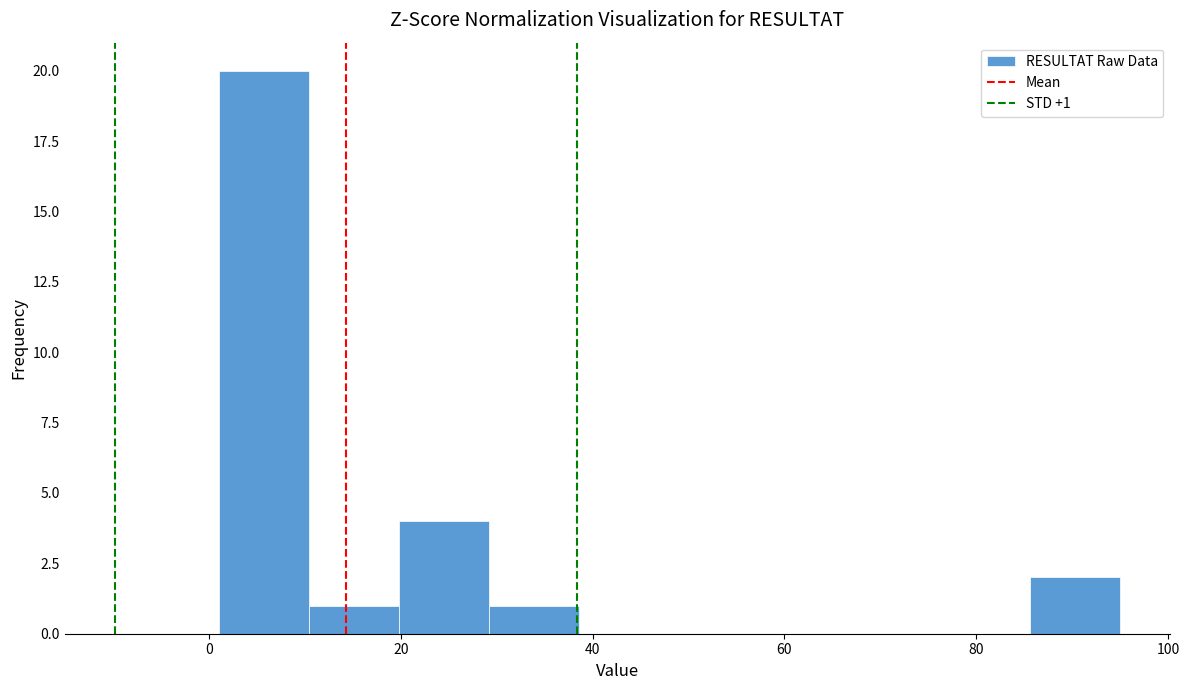

Over which range of the x-axis is the bar tallest?

1.0 to 10.4